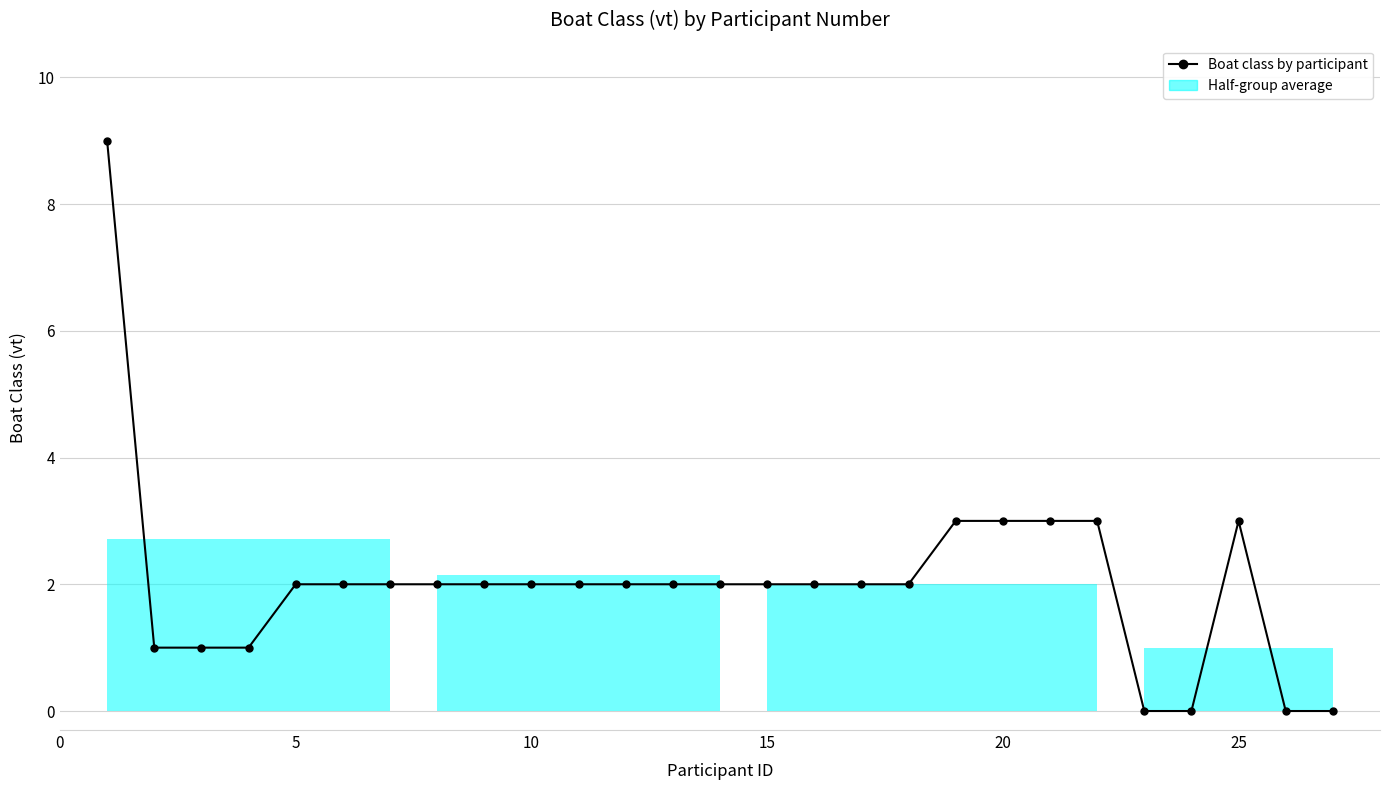

Reading left to right, extract all data points from this chart.

9	1	1	1	2	2	2	2	2	2	2	2	2	2	2	2	2	2	3	3	3	3	0	0	3	0	0